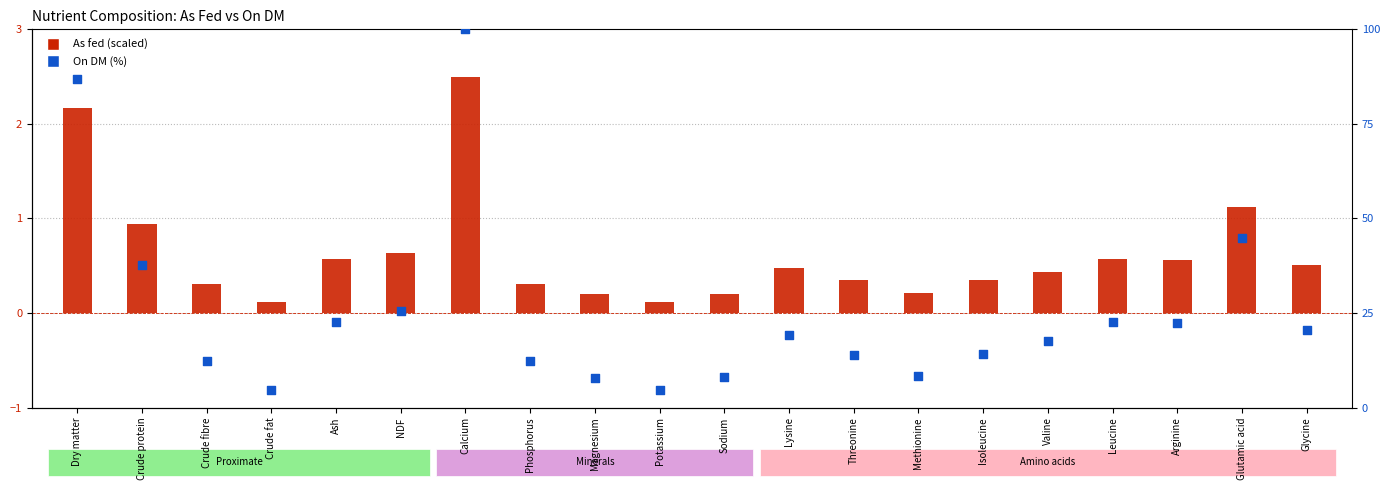

Is the value of On DM (%) at Glycine greater than the value of As fed (scaled) at Lysine?

Yes